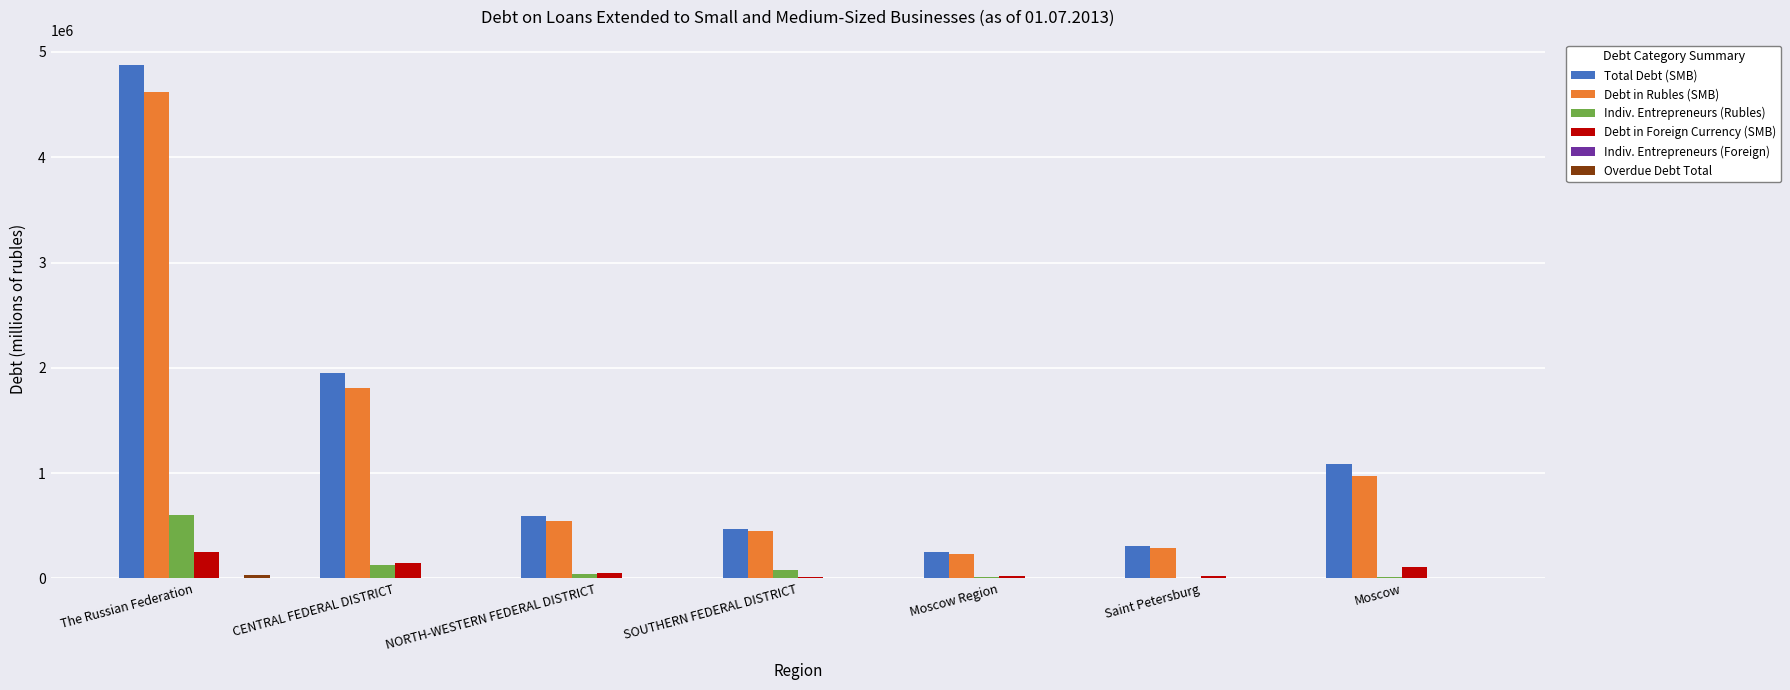

What is the spread (max minus min) of values at SOUTHERN FEDERAL DISTRICT?

467213